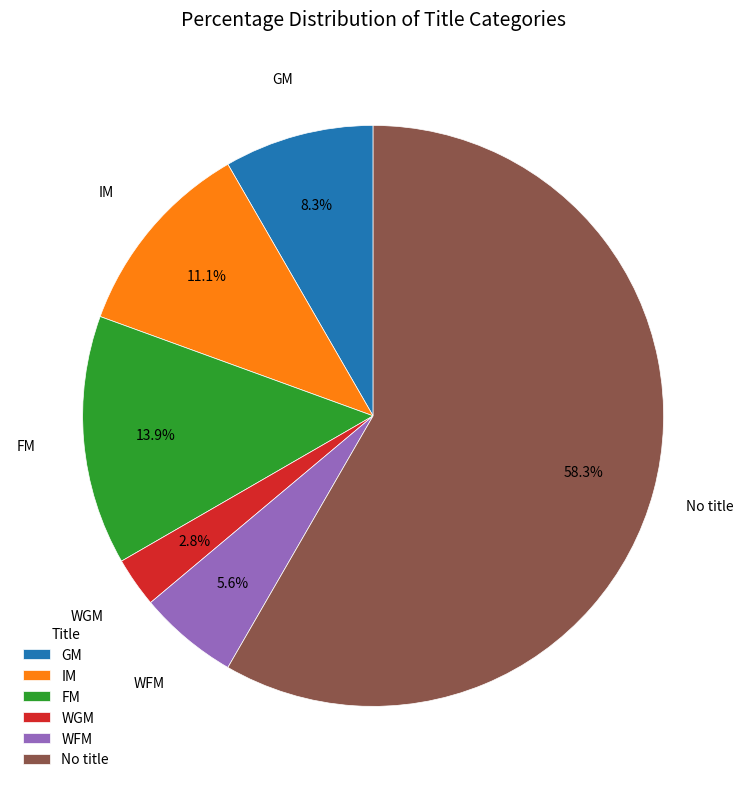

To the nearest percent, what percentage of the pie is IM?

11%